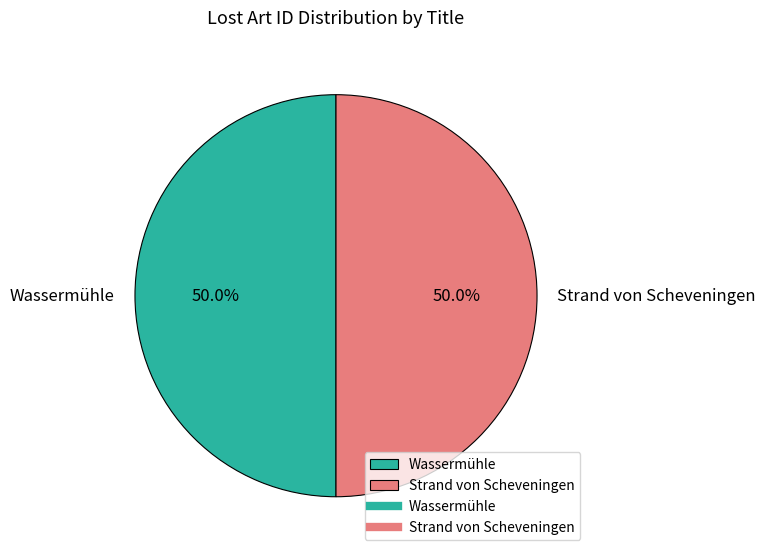

The Wassermühle slice represents 56% of the pie. True or false?

False